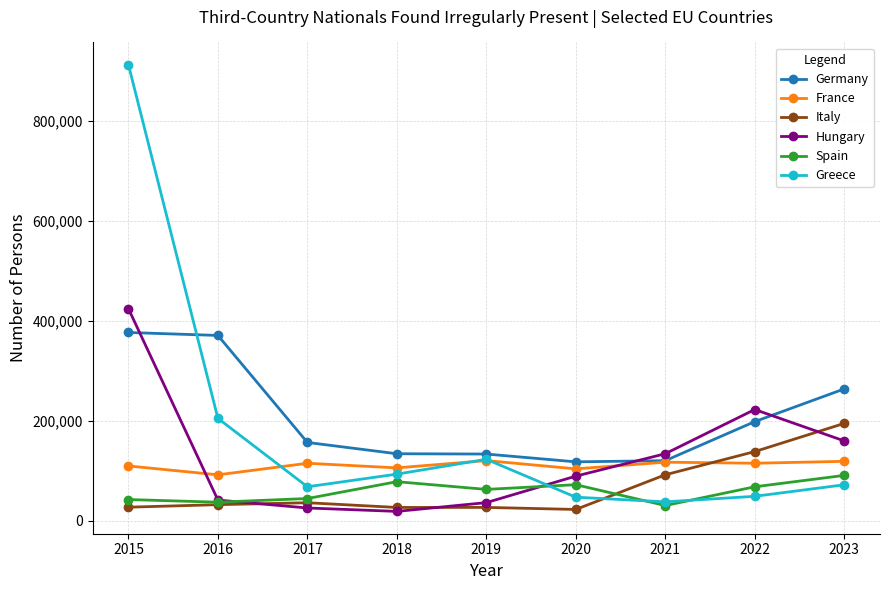

Does the chart have visible grid lines?

Yes